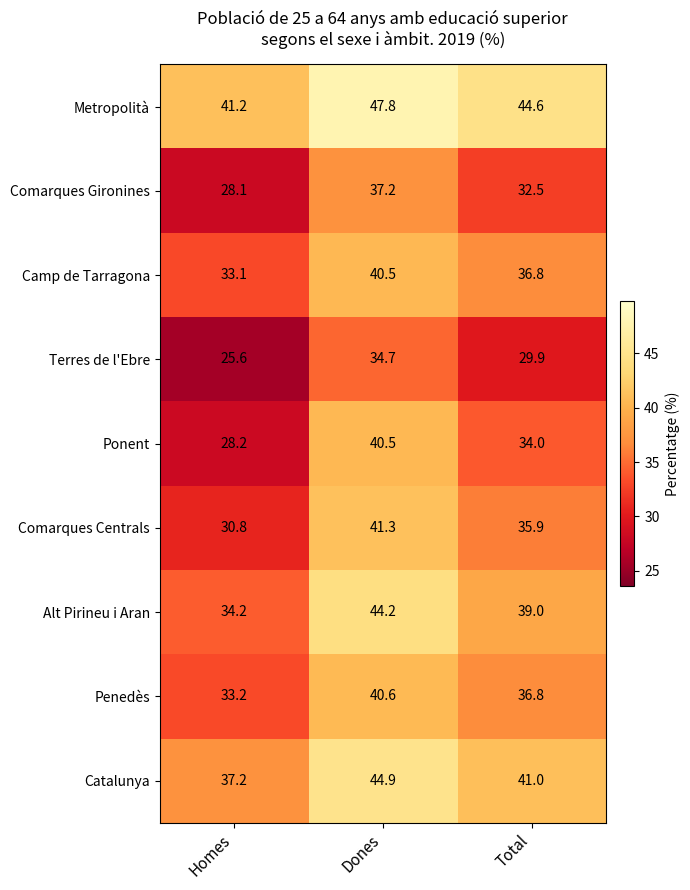

Which series has the largest total across all categories?

Metropolità